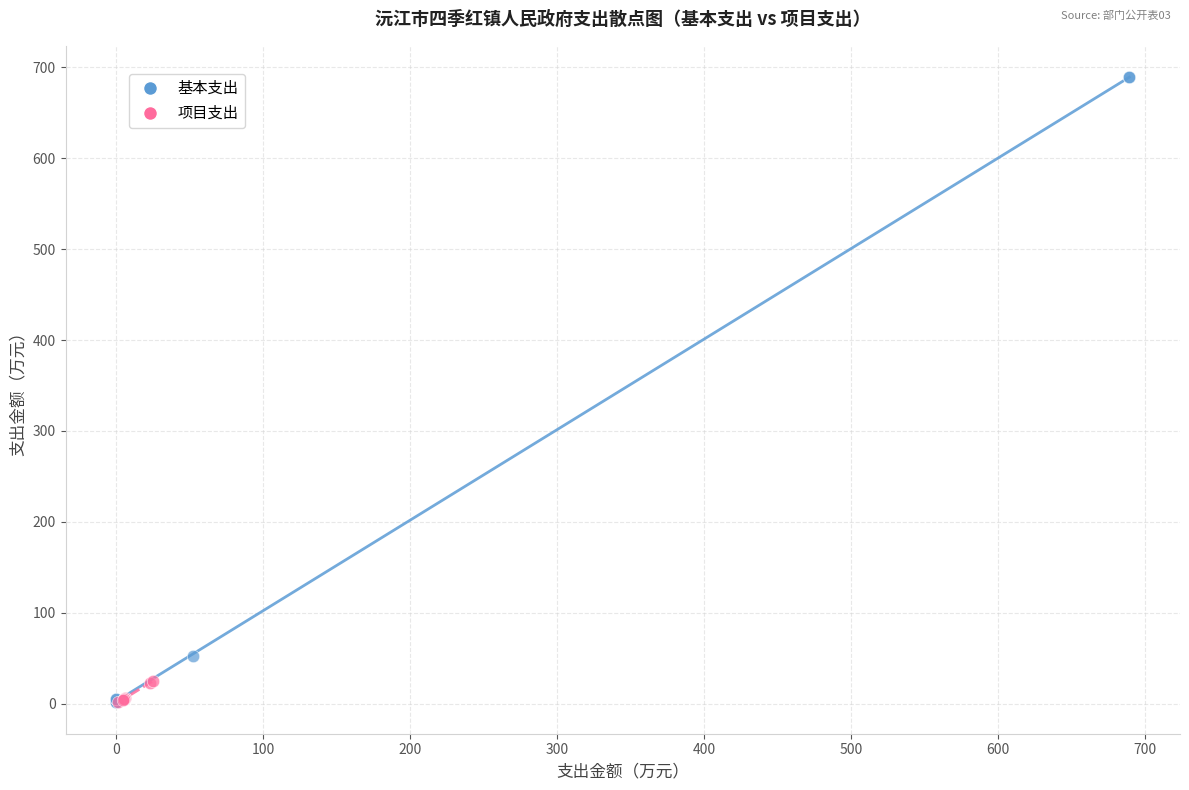

Which series reaches the maximum Y coordinate?

基本支出